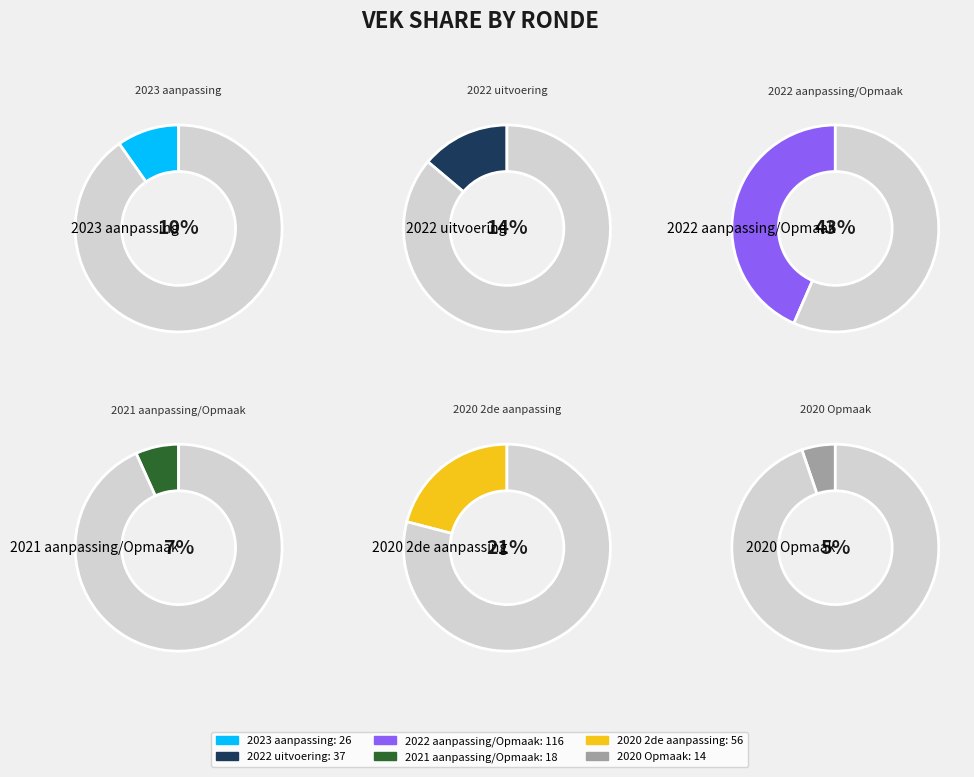

Is it true that 2020 Opmaak is 5% of the pie?

True